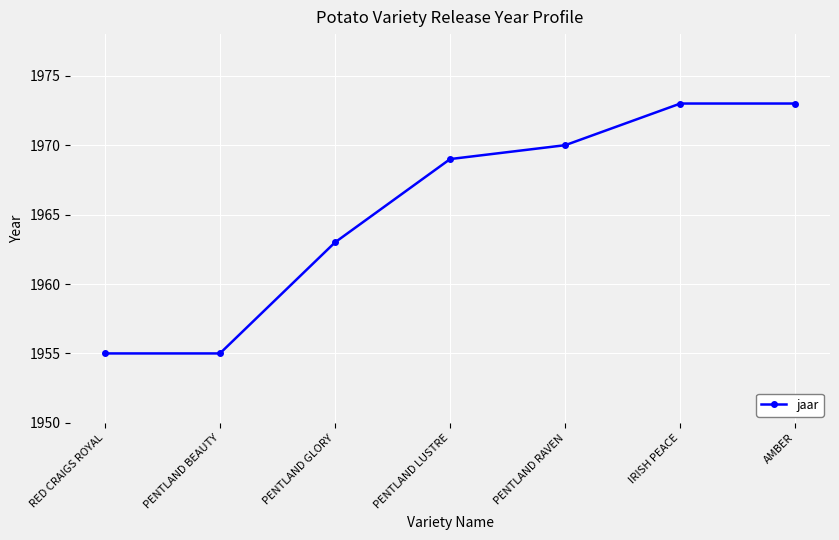

What is the sum of all values?

13758